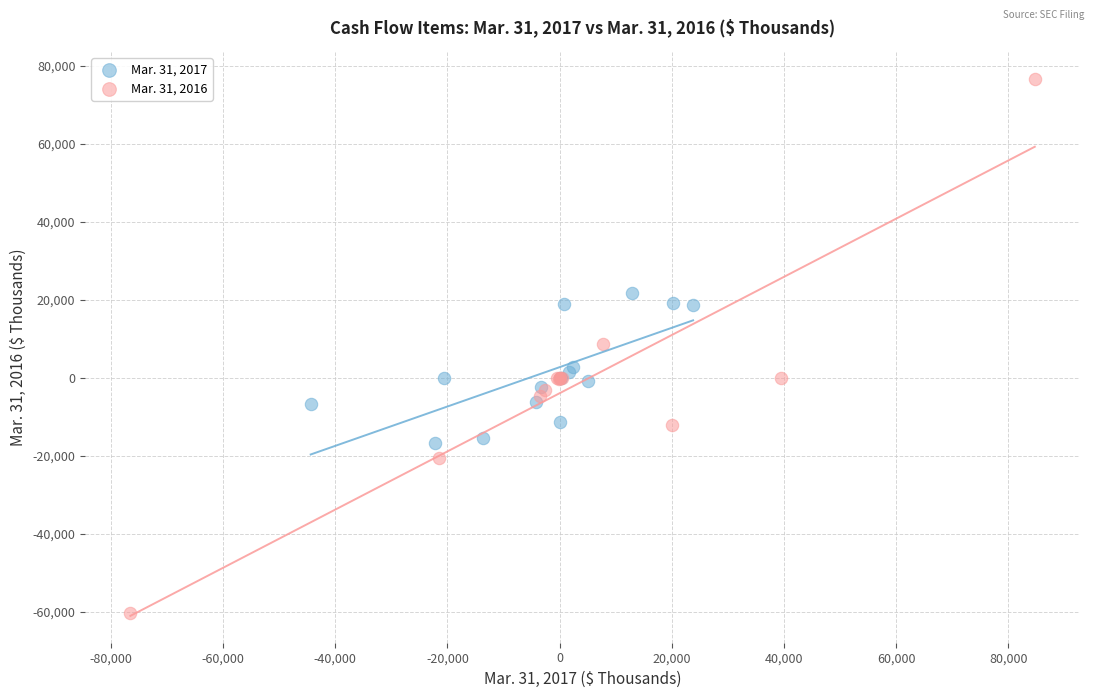

Which series has the widest spread of Y values?

Mar. 31, 2016